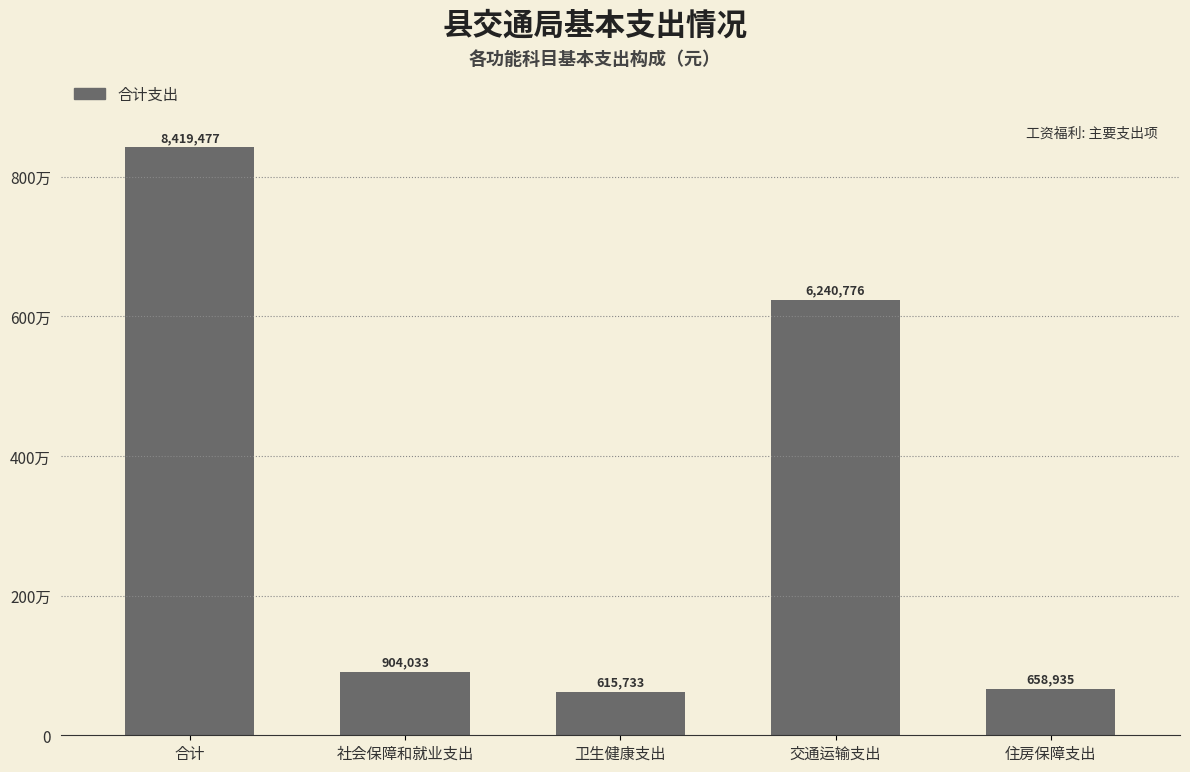

Does the chart contain any negative values?

No